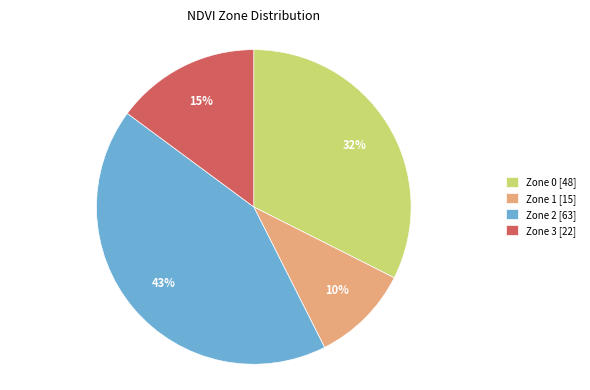

To the nearest percent, what is the difference between the Zone 2 [63] and Zone 3 [22] slice percentages?

28%